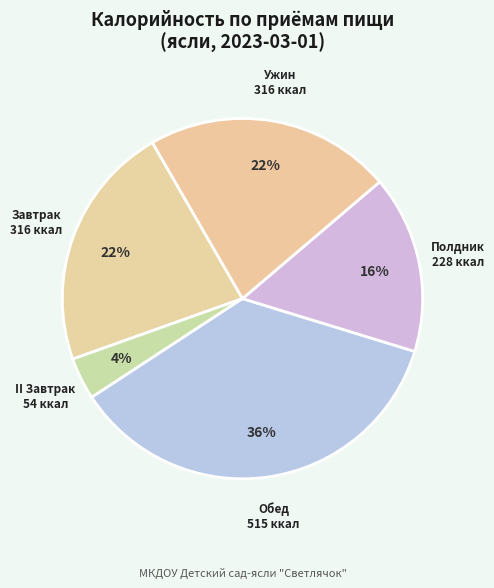

What is the ratio of the value at Ужин to the value at Полдник?

1.4